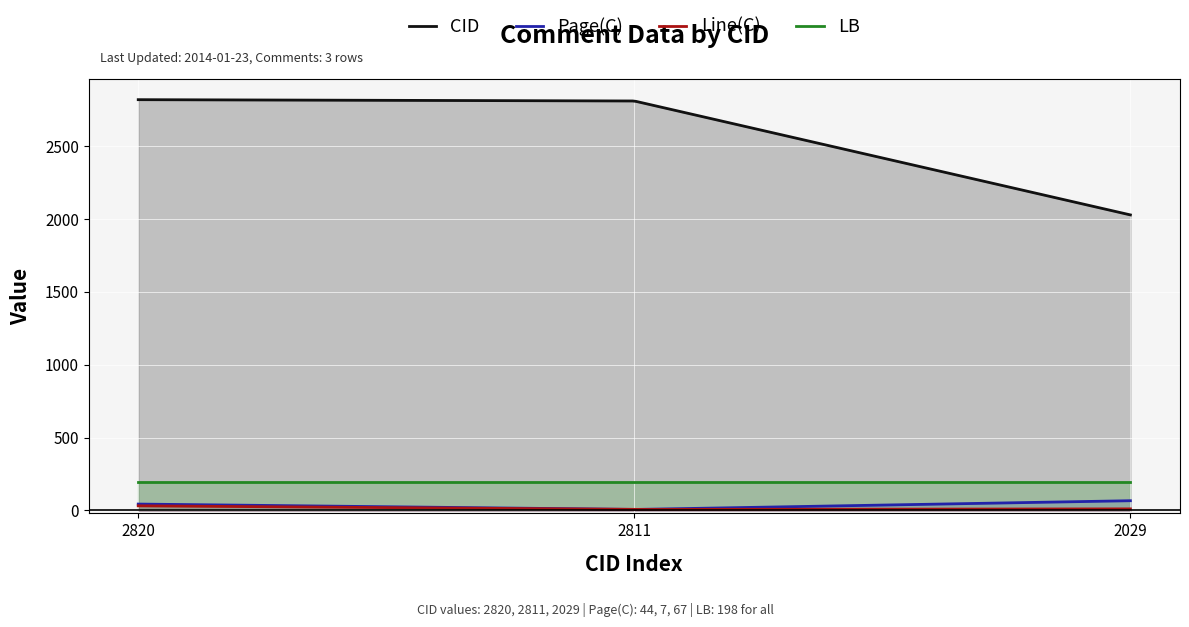

What is the label of the 2nd point from the right?

2014-01-23 (CID 2811)